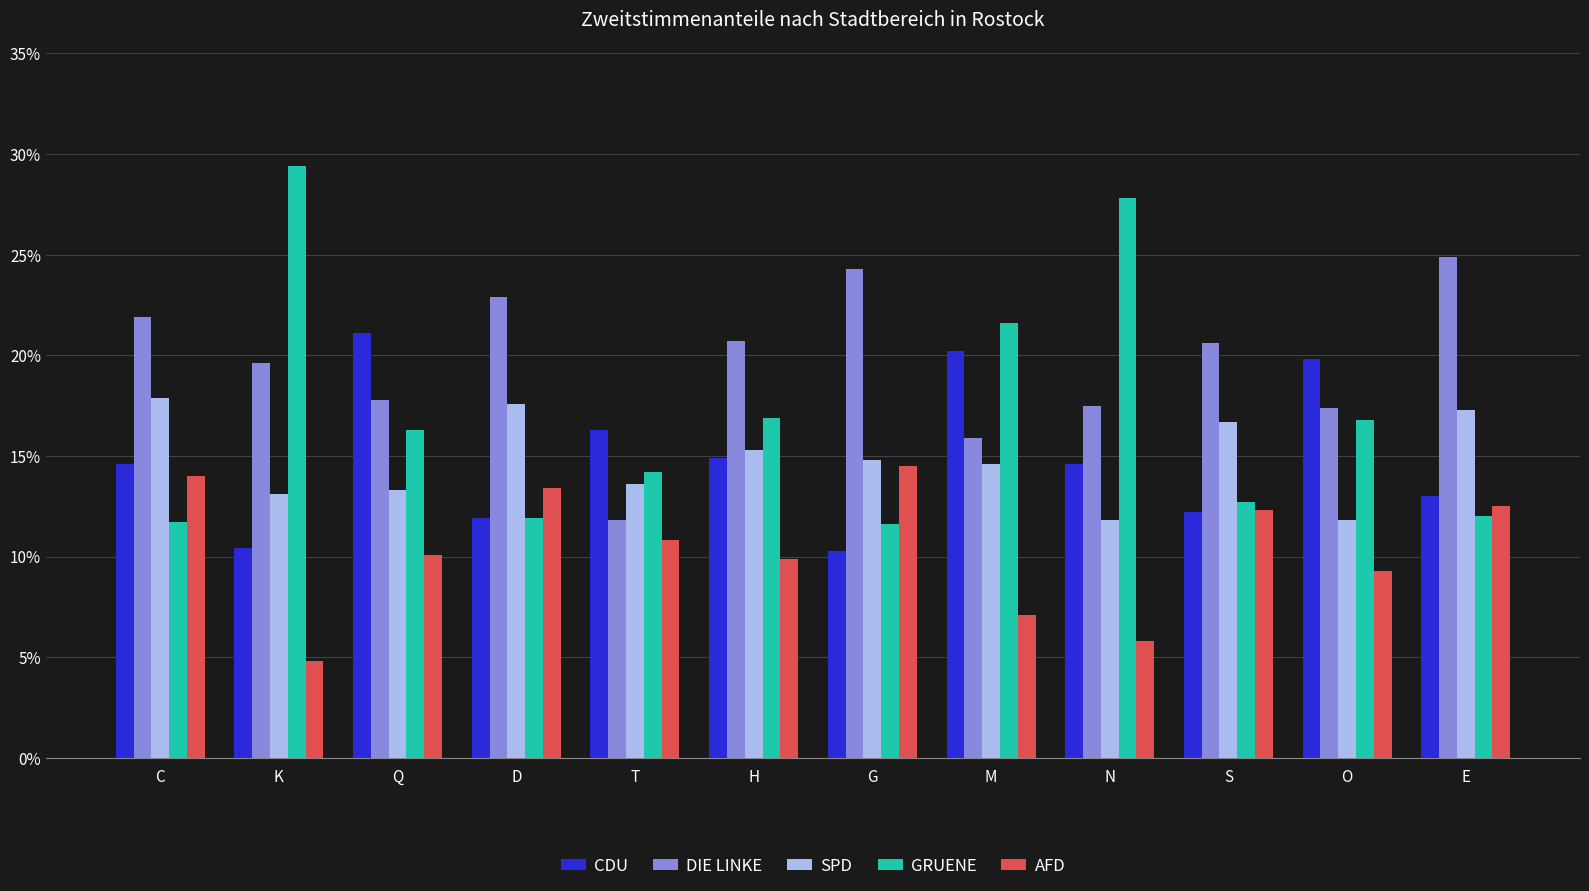

What value does the AFD series have at K?

4.8